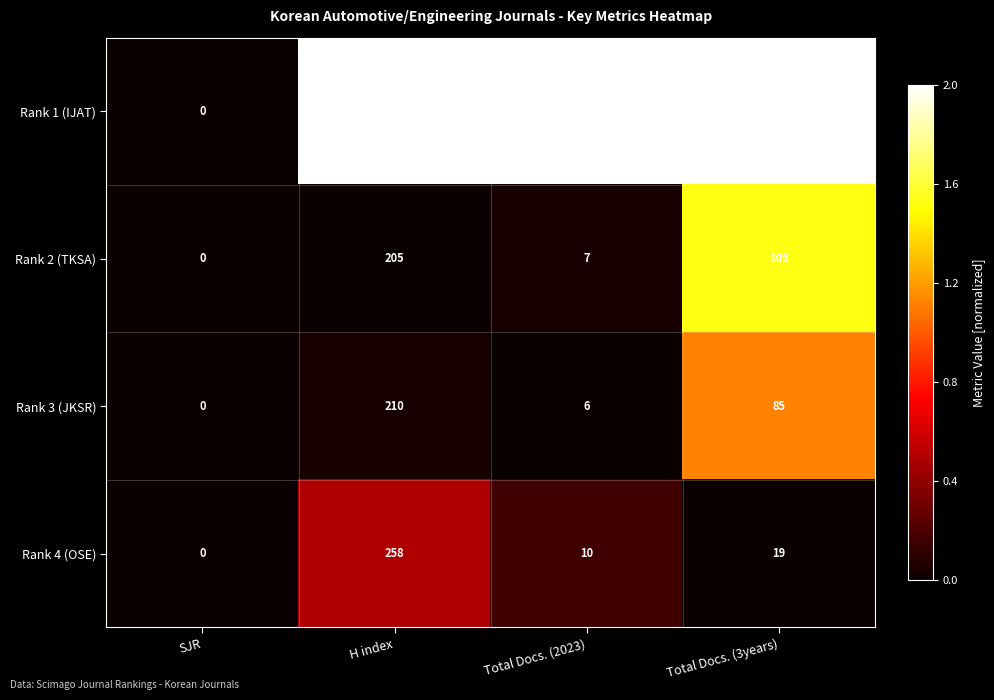

Is it true that Rank 1 (IJAT) equals 53 at Total Docs. (2023)?

True